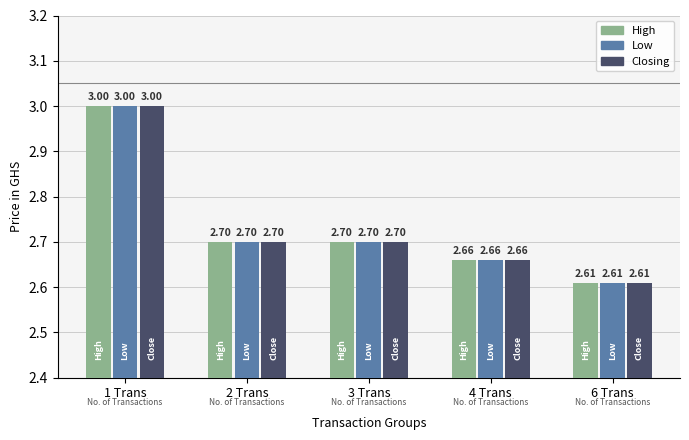

Is the value of Low at 2 Trans greater than the value of Closing at 4 Trans?

Yes